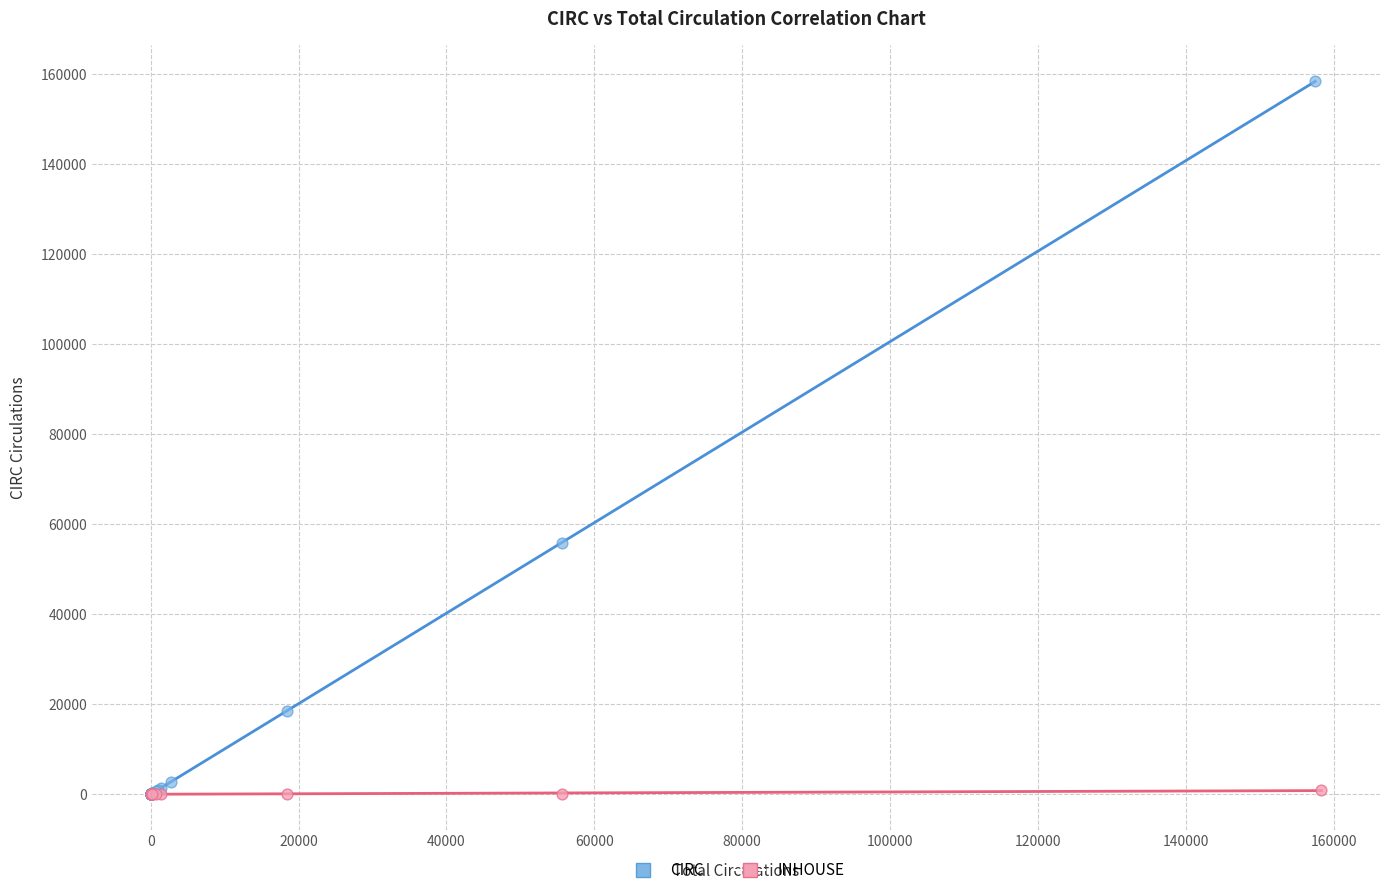

Which series has the largest Y range (max minus min)?

CIRC